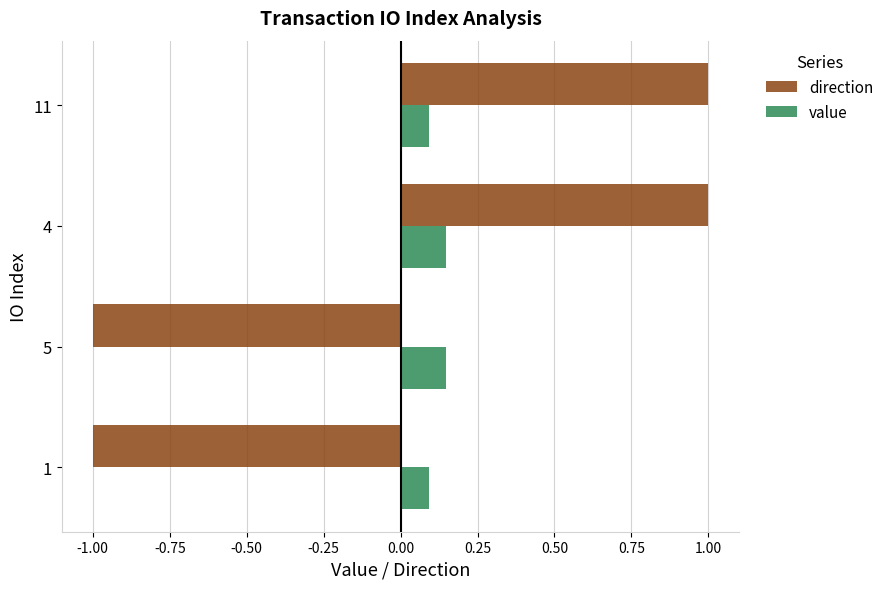

What are all the series names shown in the legend?

direction, value